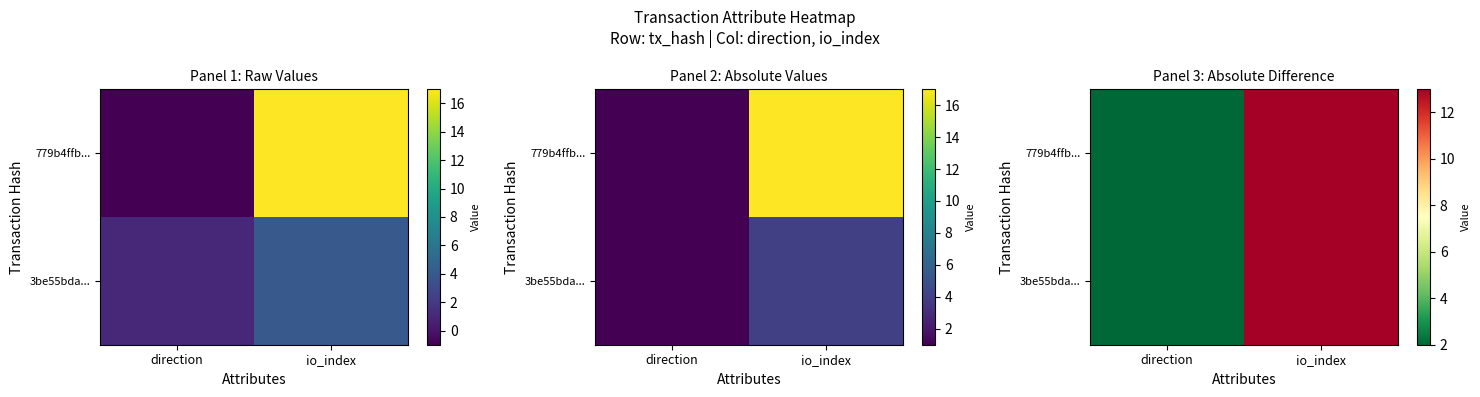

At which category is the sum across all series the highest?

io_index